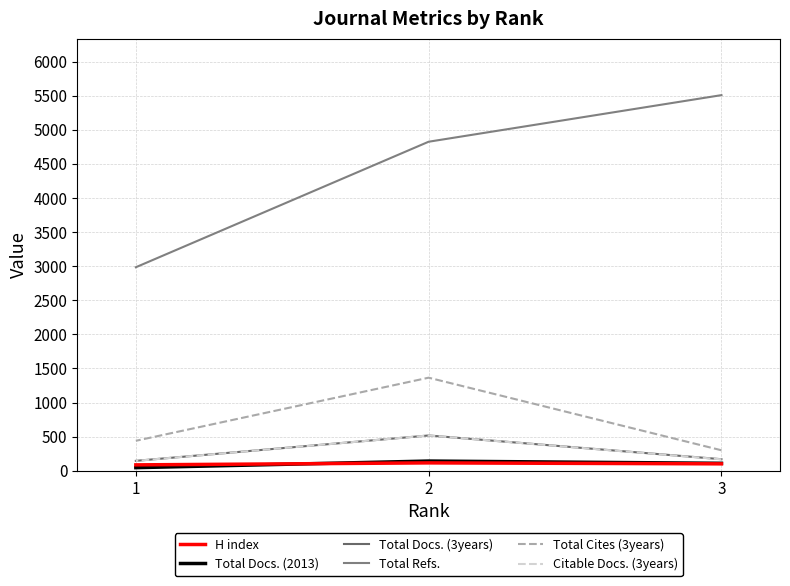

How many lines are shown in the chart?

6